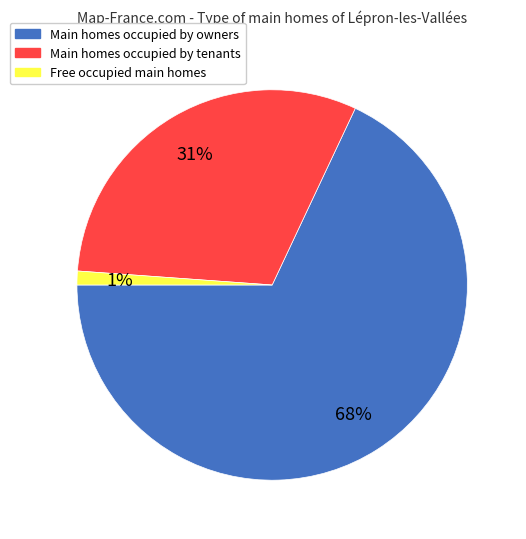

To the nearest percent, what is the difference between the largest and smallest slice percentages?

67%